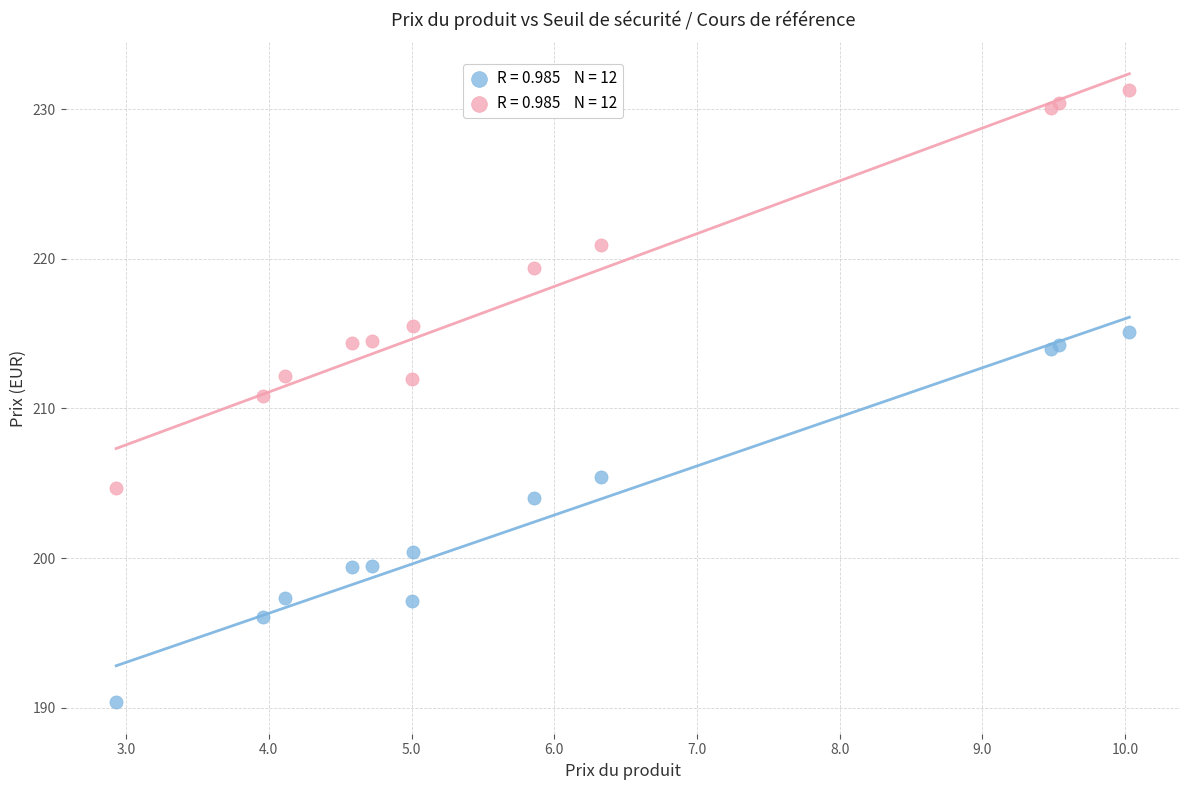

Across all series, what Y value is closest to 210?

210.8